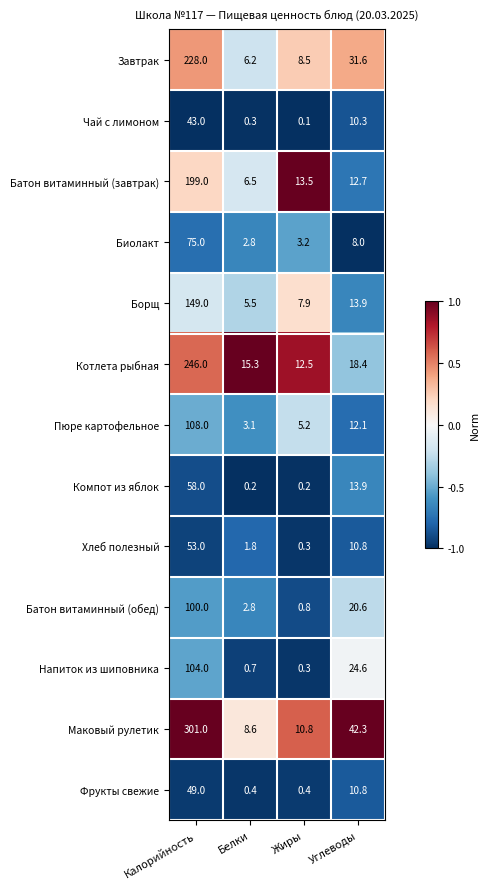

What is the spread (max minus min) of values at Белки?

15.1